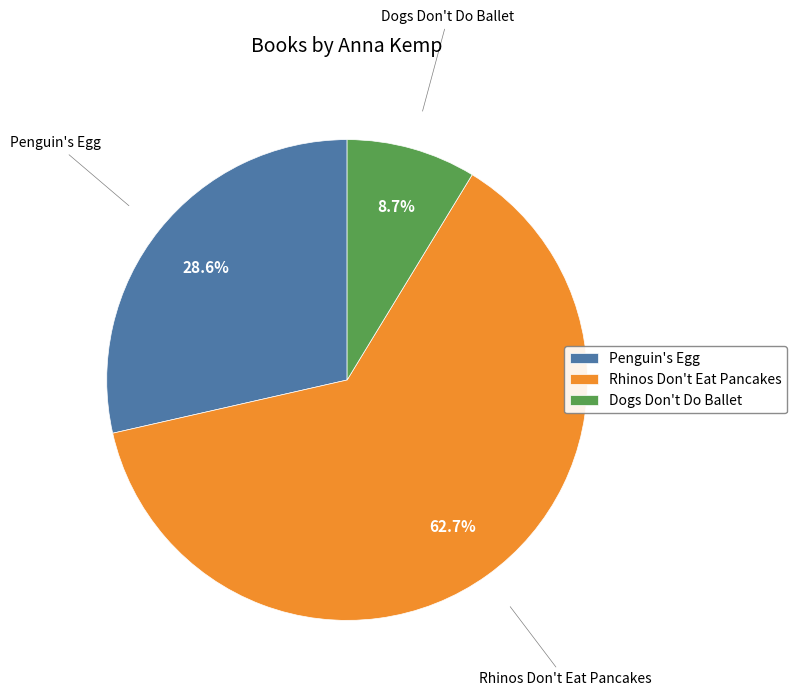

The Dogs Don't Do Ballet slice represents 14% of the pie. True or false?

False